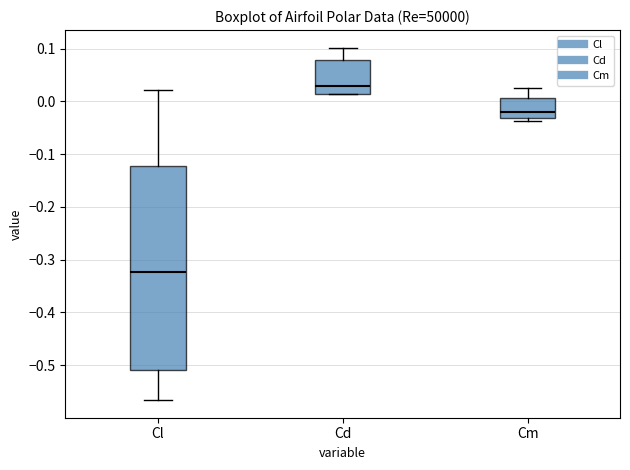

Comparing the boxes themselves (not the whiskers), which one is the tallest?

Cl